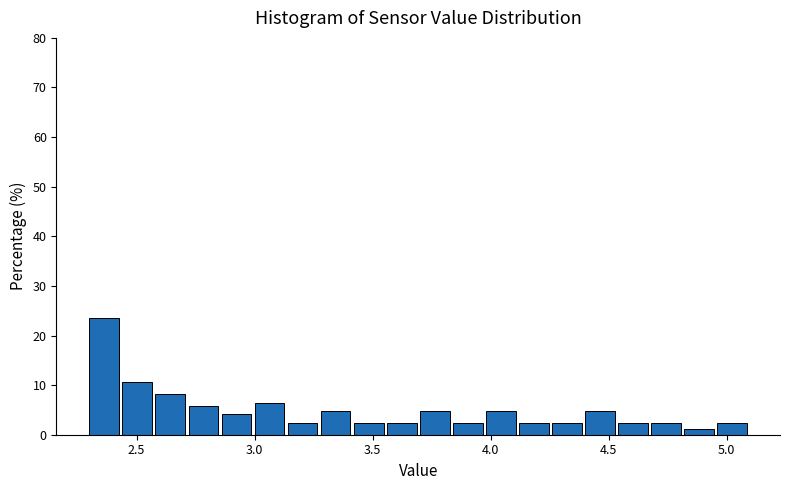

Around what value on the x-axis is the tallest bar? Give the approximate position of its centre, as read against the axis.

2.35